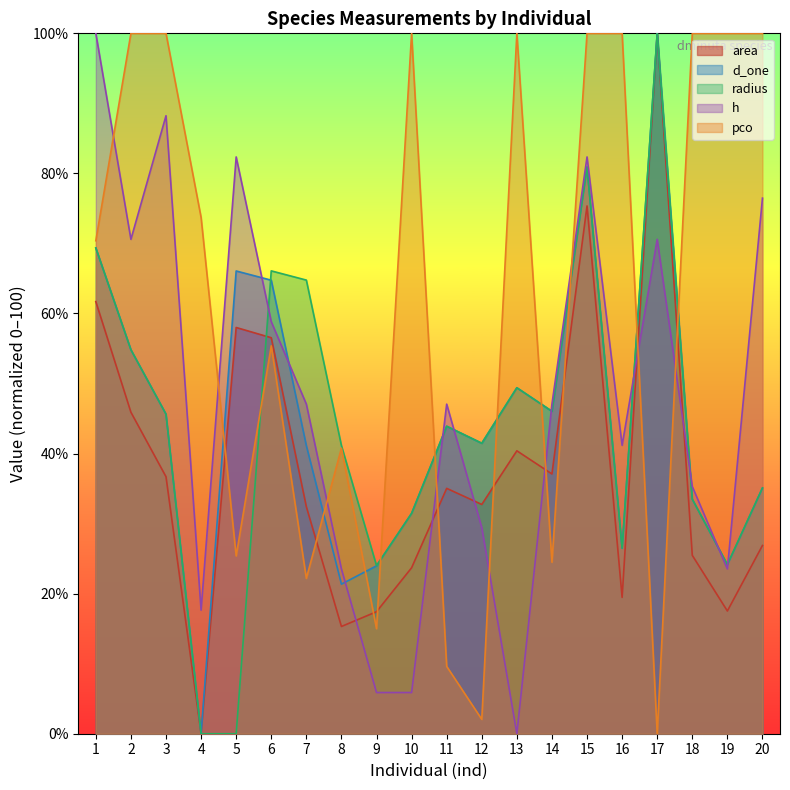

Is it true that radius equals 54.8 at 2?

True